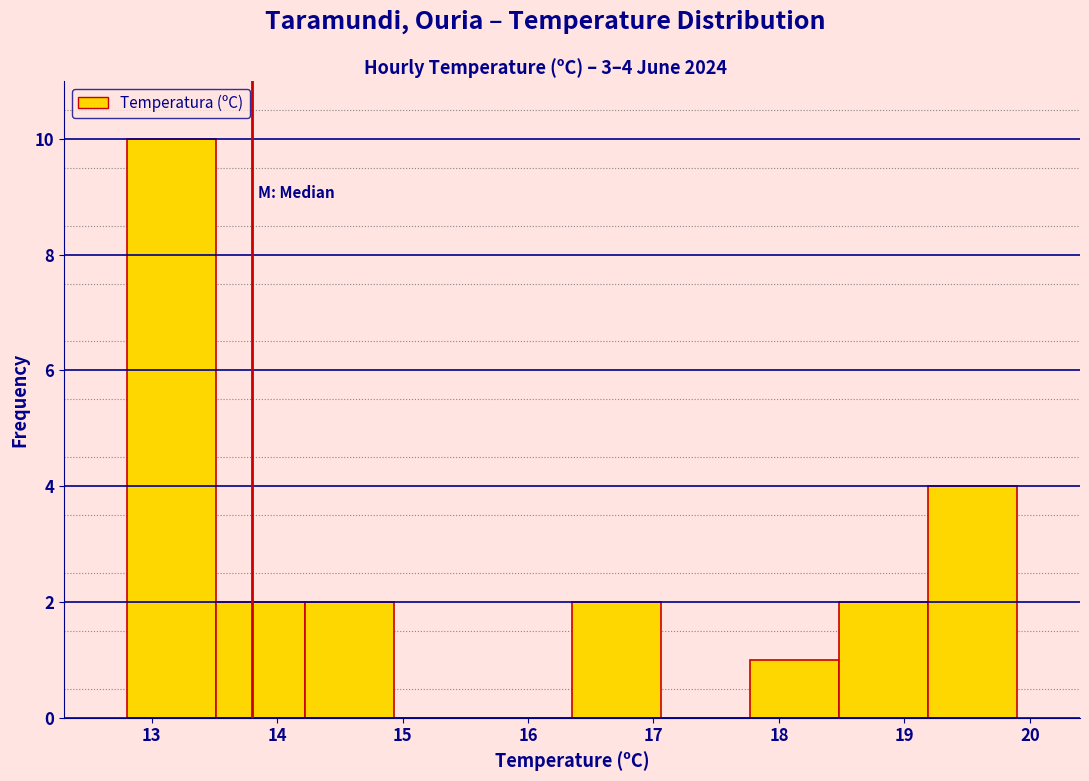

Which range on the x-axis has the tallest bar?

12.80 to 13.51